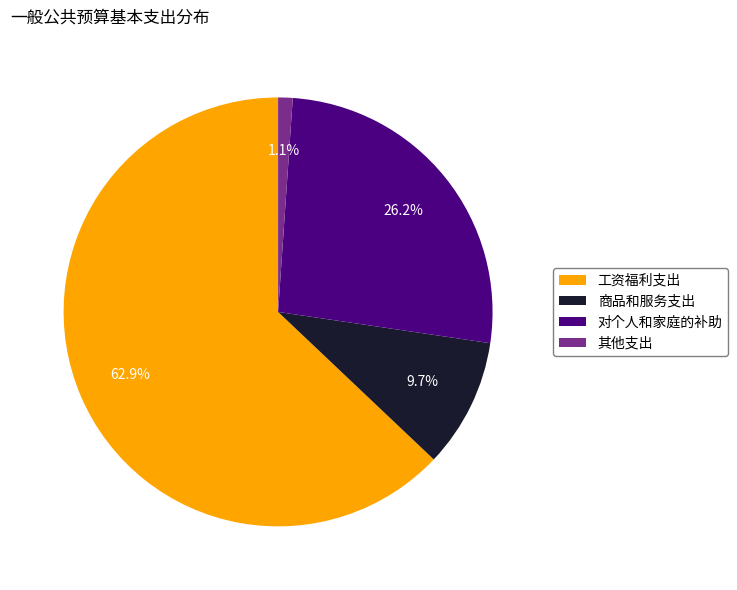

What percentage is the 商品和服务支出 slice, to the nearest percent?

10%